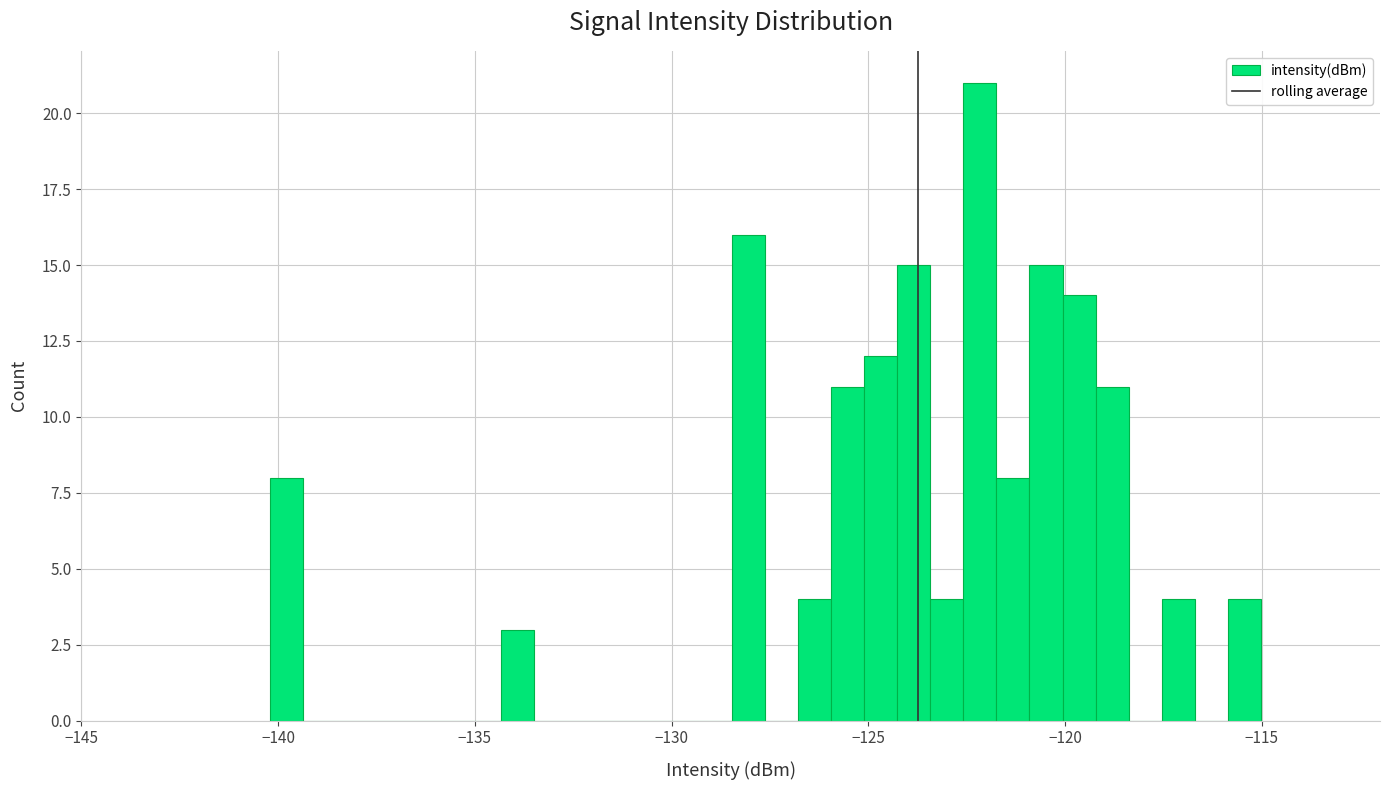

Read against the x-axis, roughly where is the centre of the tallest bar?

-122.0